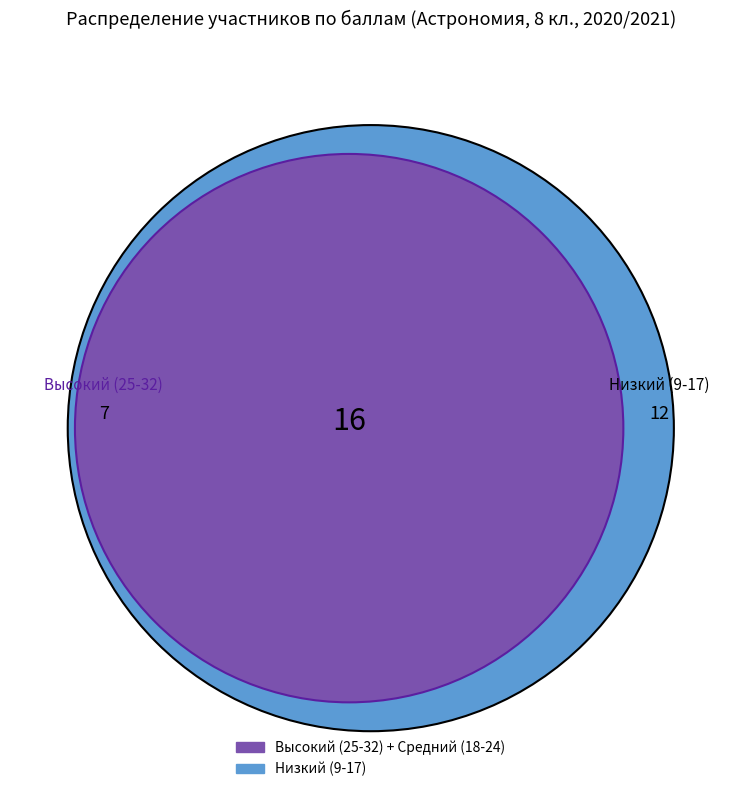

Does 5 represent more than half of the total?

No